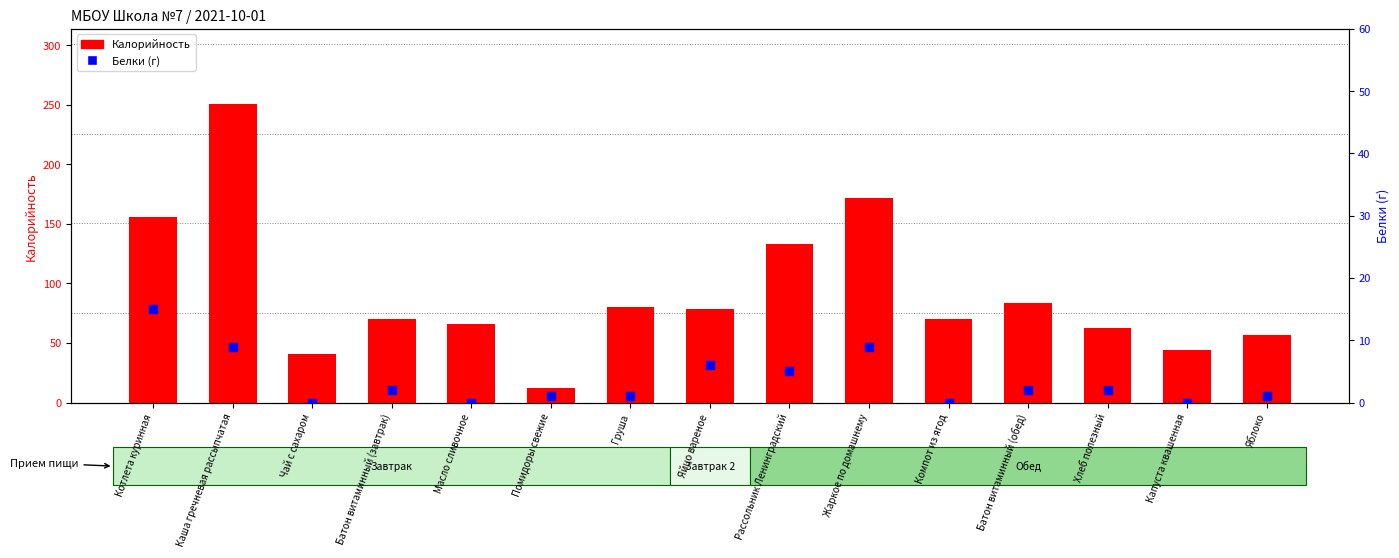

Which series reaches the minimum Y coordinate?

Белки (г)